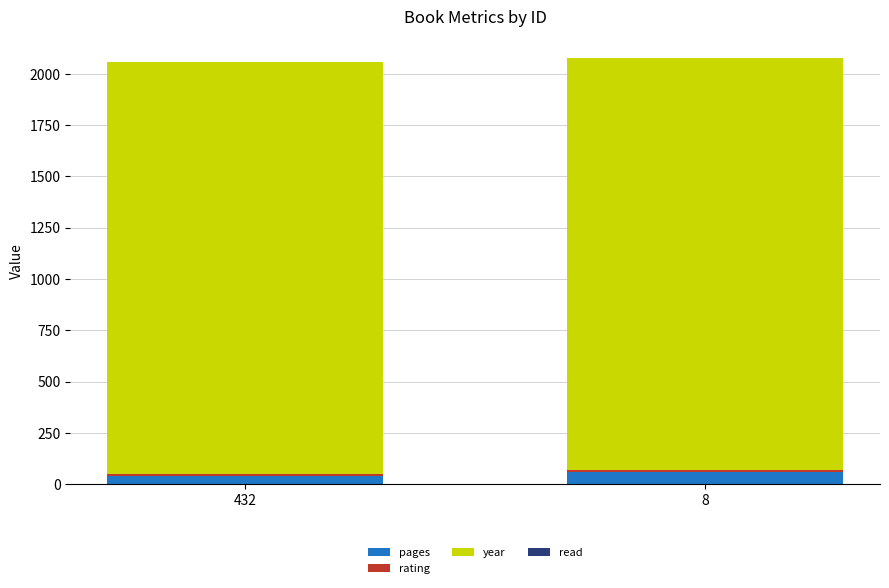

The pages series shows 40 at 432. True or false?

True